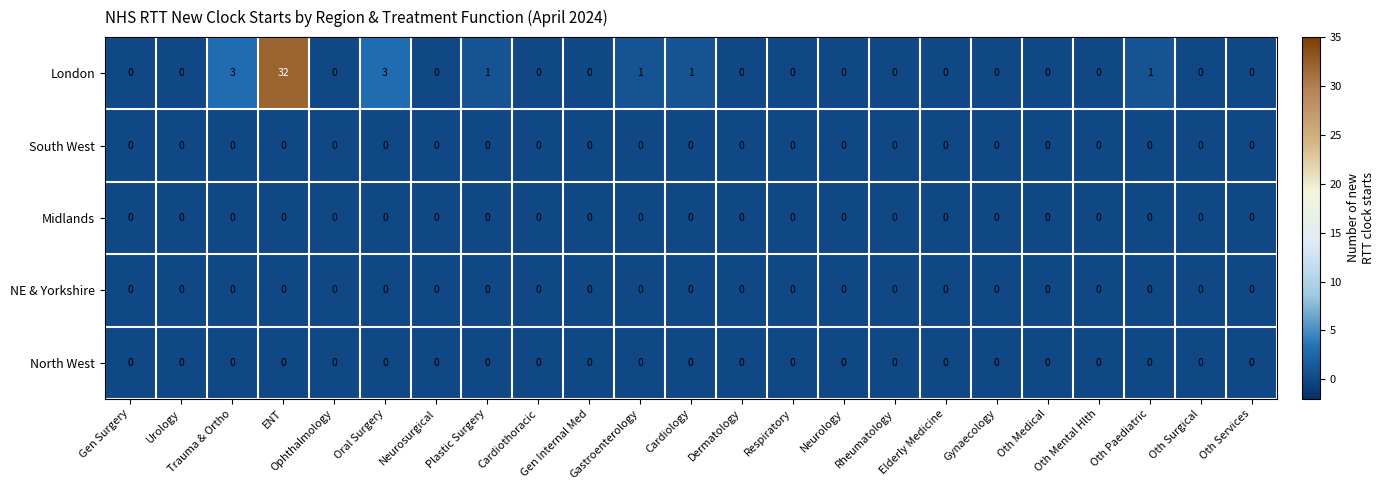

Which series has the largest range (max minus min)?

London